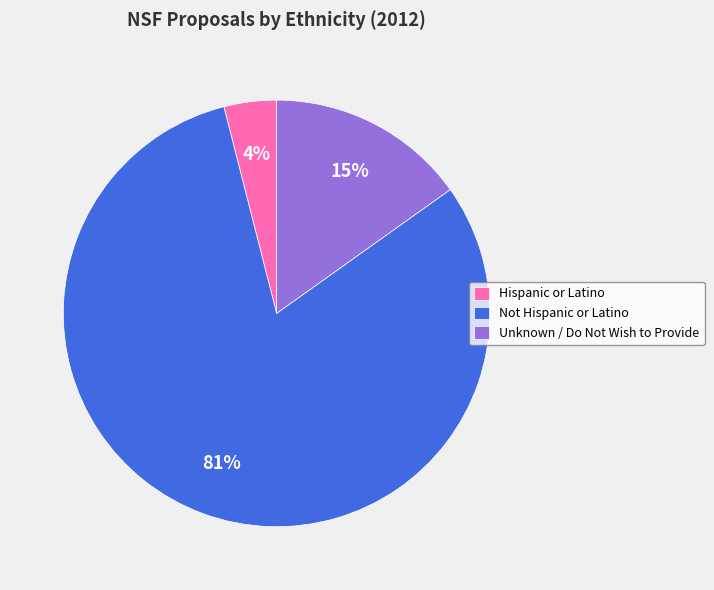

What is the largest slice in the pie chart?

Not Hispanic or Latino